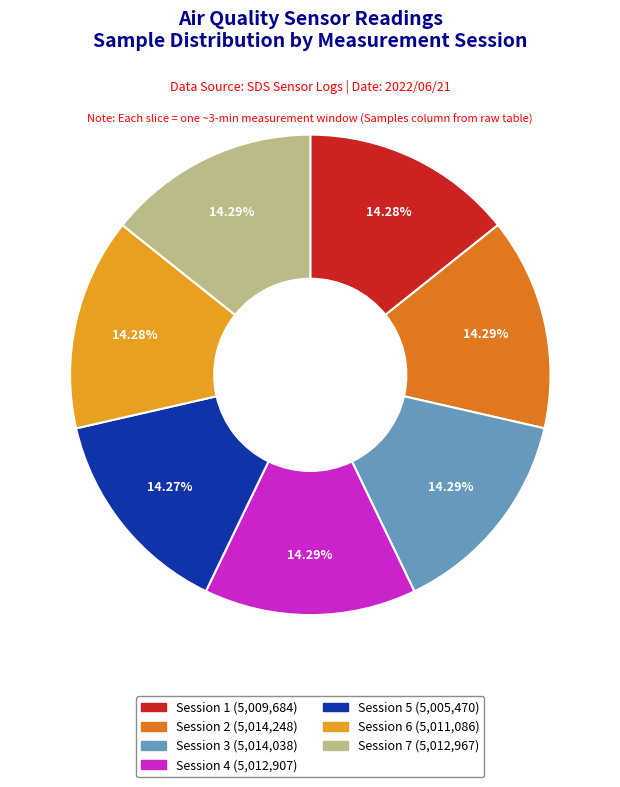

Is there a majority slice in this chart?

No